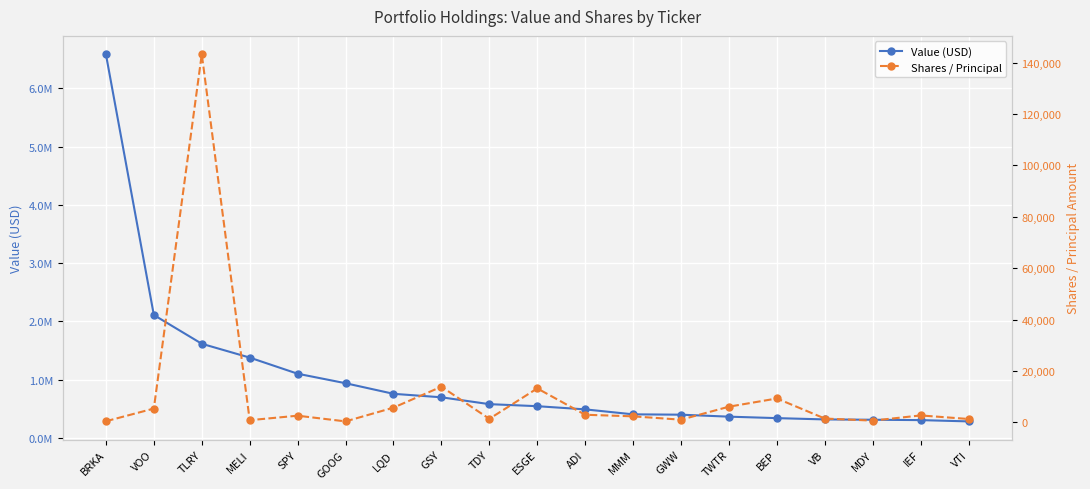

What position from the right is TLRY?

17